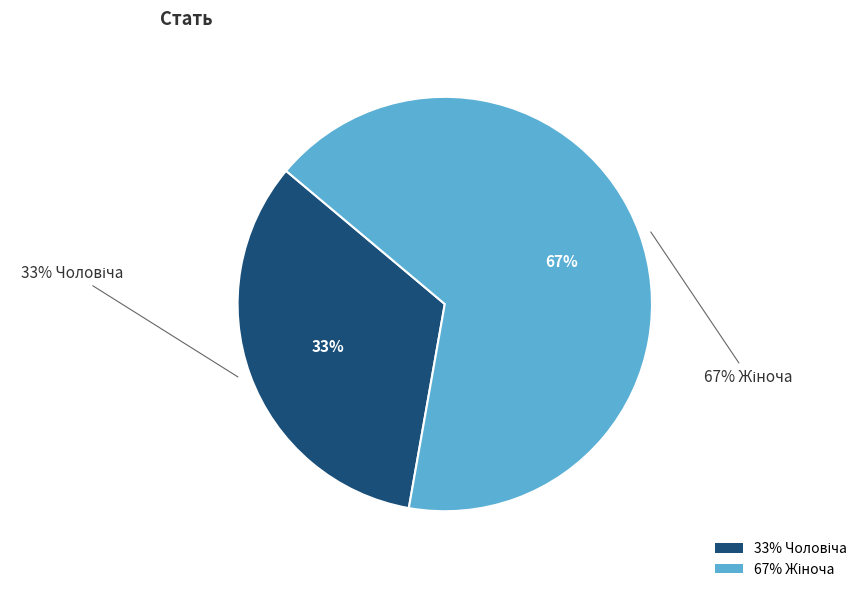

To the nearest percent, what is the average slice percentage?

50%